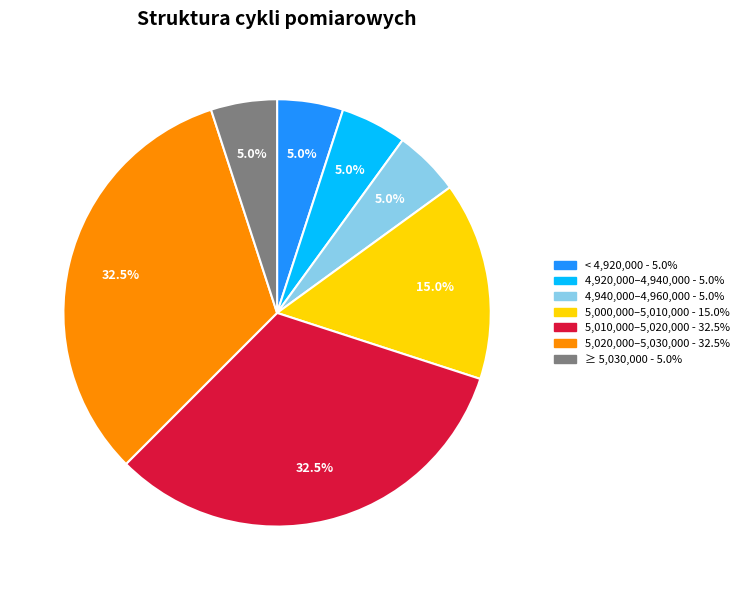

Is there a majority slice in this chart?

No